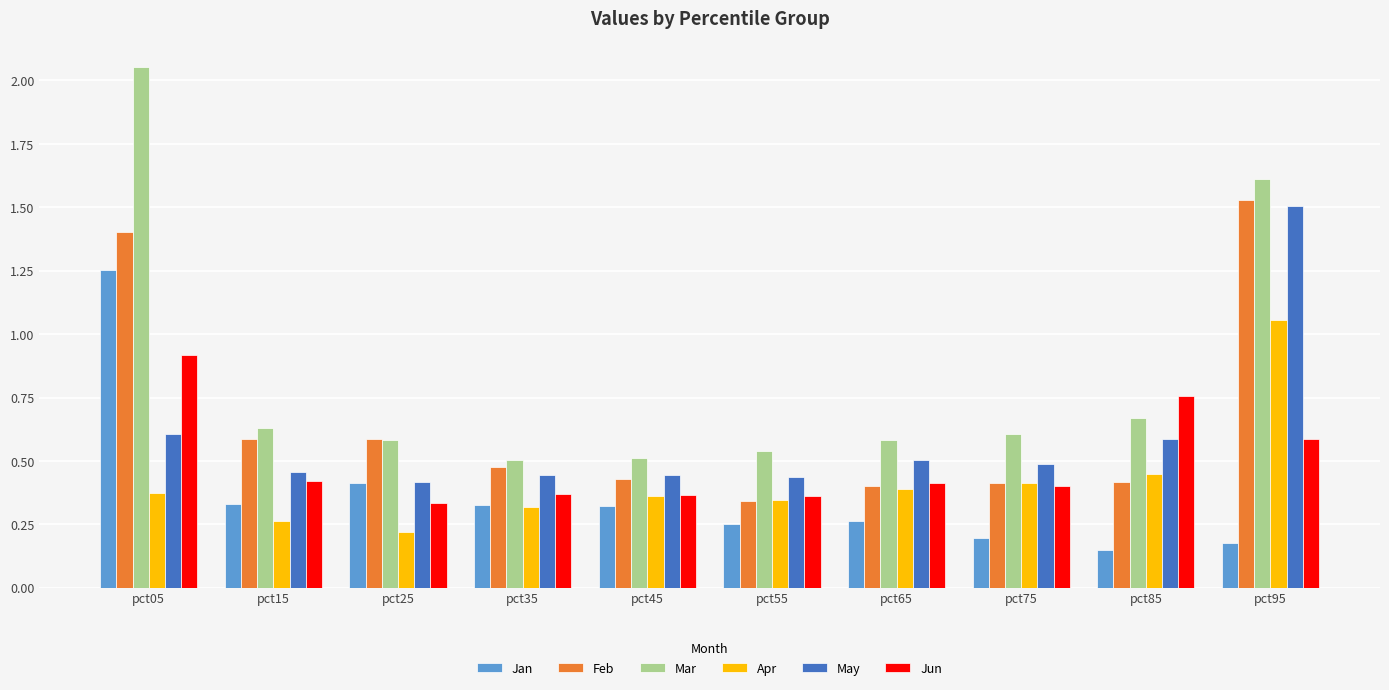

What is the total value across all series at pct25?

2.5